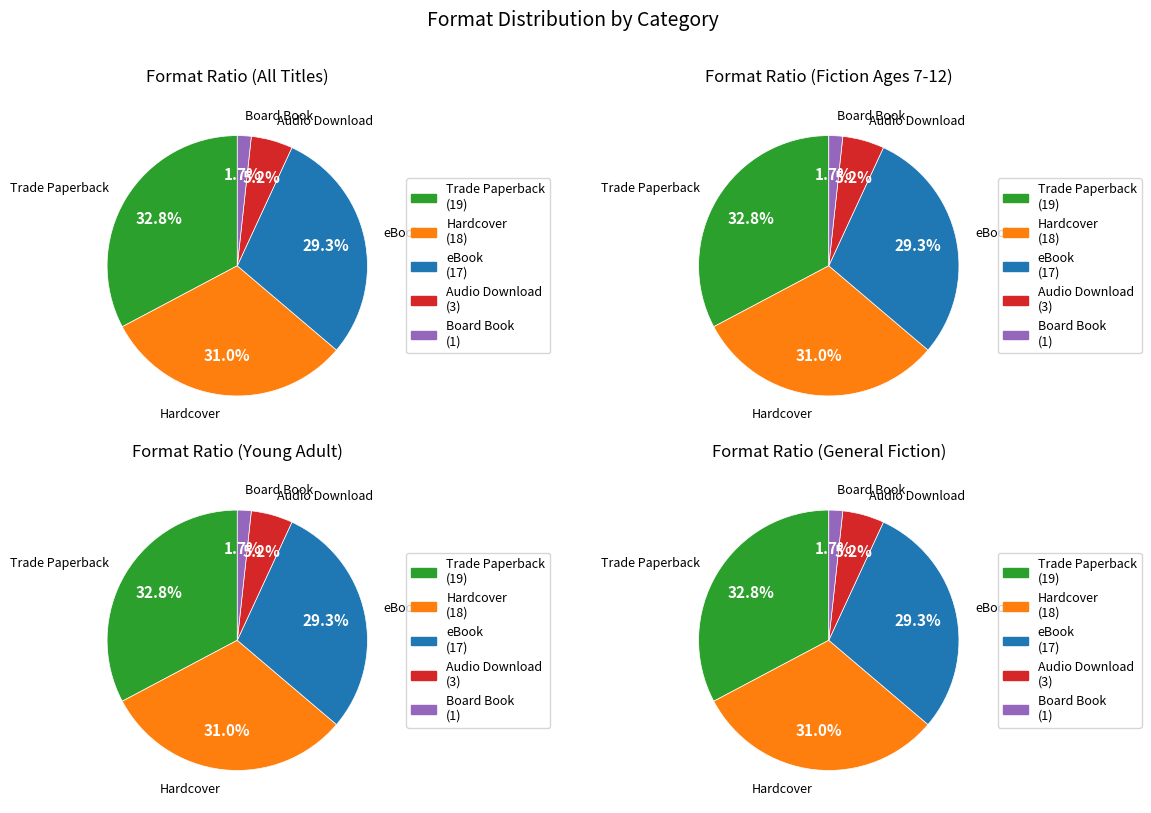

How many segments does this pie chart have?

5